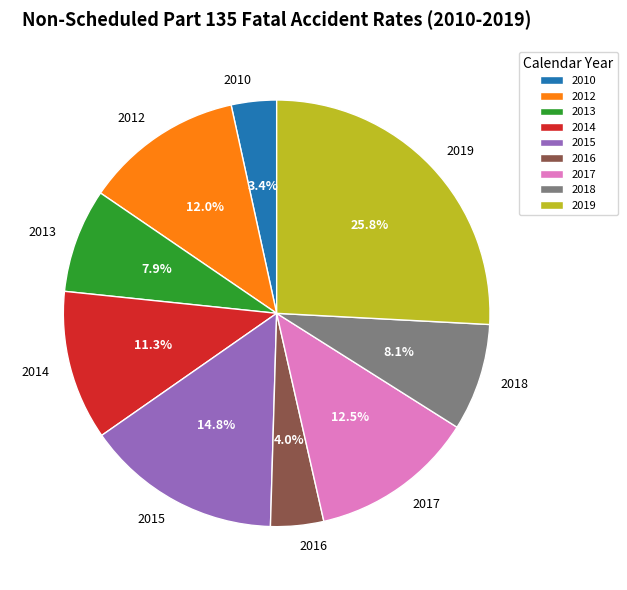

To the nearest percent, what is the combined percentage of 2010 and 2018?

12%